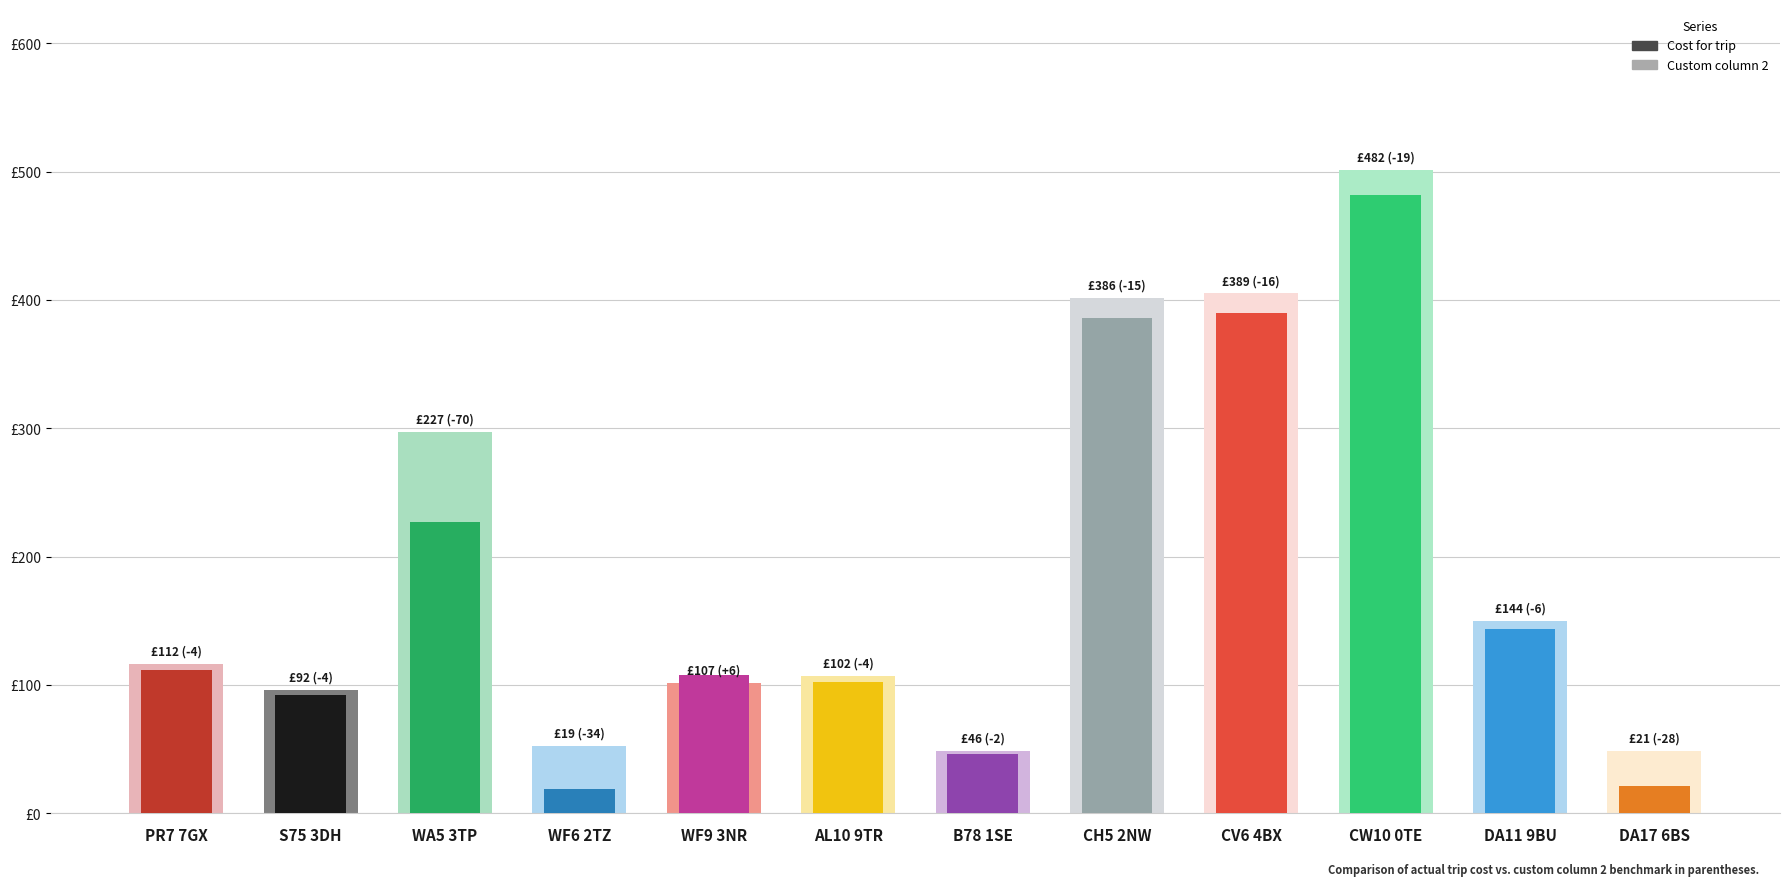

What position from the left is CV6 4BX?

9